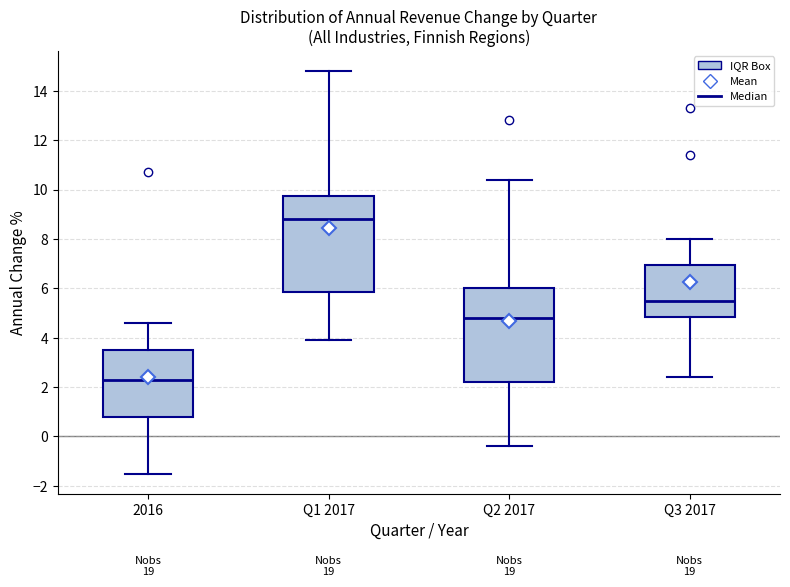

Reading left to right, read every box against the y-axis: the position of its median line, the range the box covers, and the ends of its whiskers. The values are not printed on the chart, so give them approximately, as read against the axis.

2016: median 2.4, box 0.8 to 3.6, whiskers -1.4 to 4.6
Q1 2017: median 8.8, box 5.8 to 9.8, whiskers 4.0 to 14.8
Q2 2017: median 4.8, box 2.2 to 6.0, whiskers -0.4 to 10.4
Q3 2017: median 5.6, box 4.8 to 7.0, whiskers 2.4 to 8.0